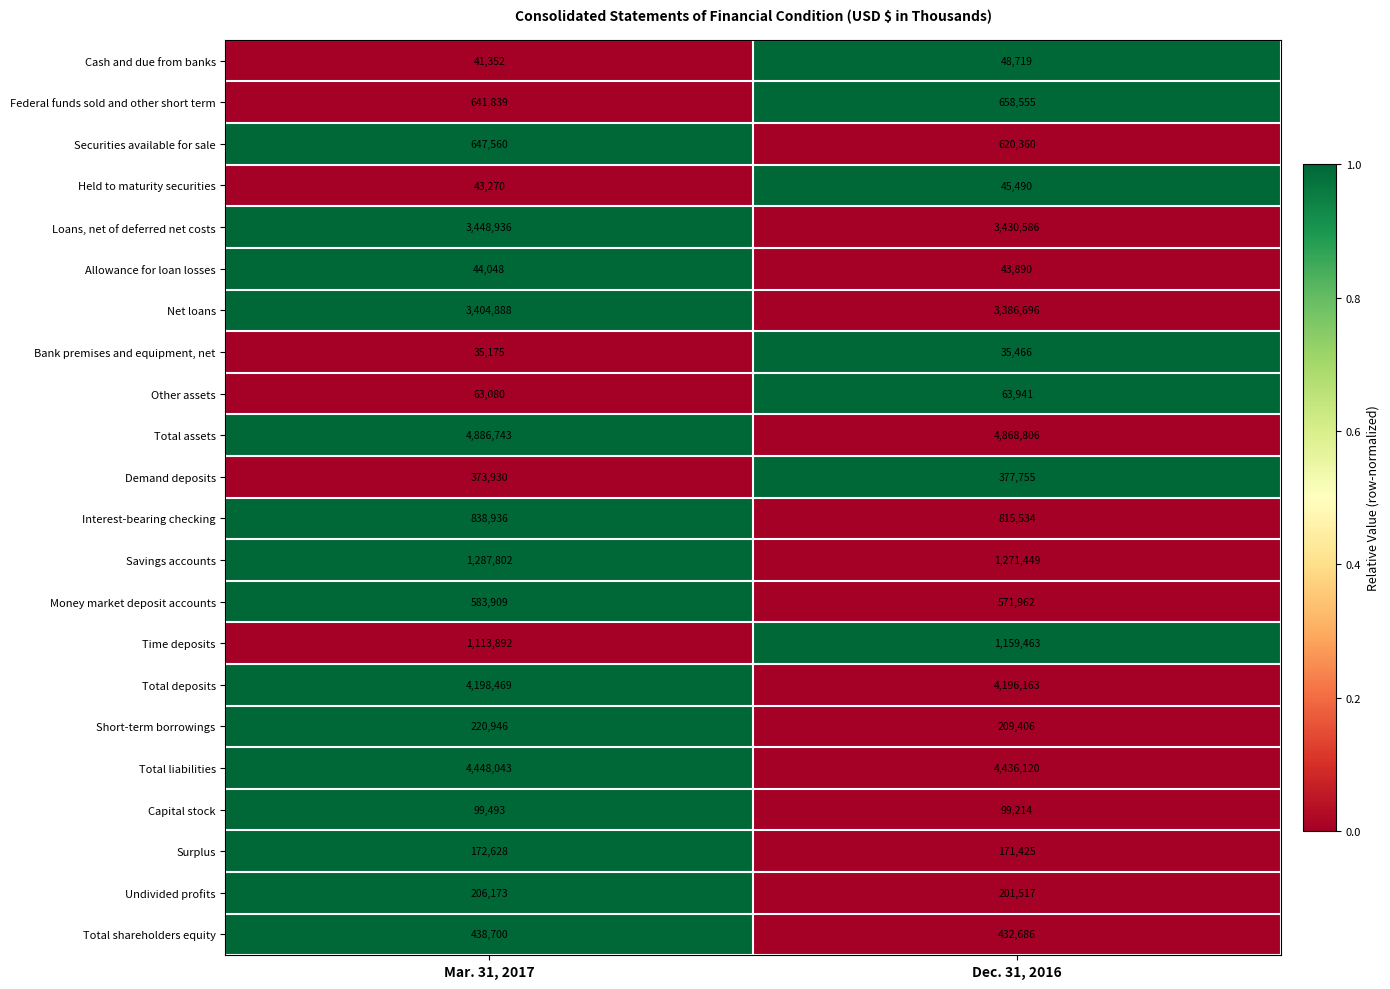

Which series has the largest total across all categories?

Total assets